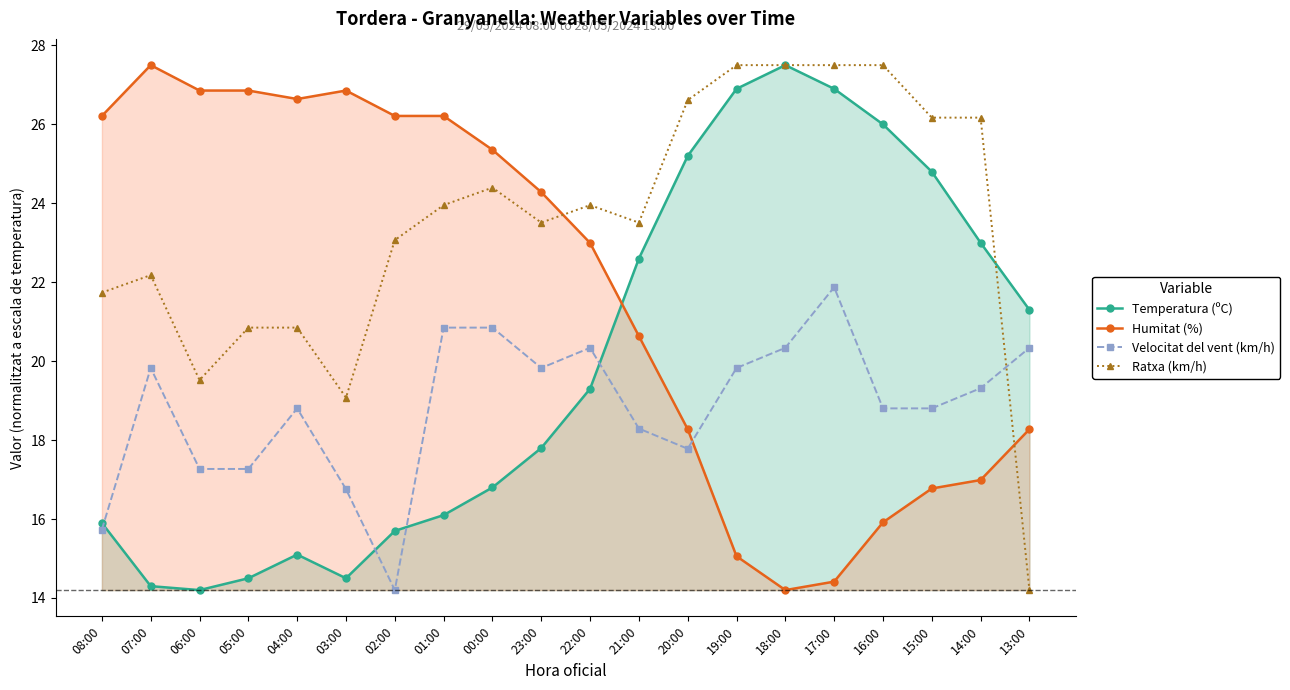

What are all the series names shown in the legend?

Temperatura (ºC), Humitat (%), Velocitat del vent (km/h), Ratxa (km/h)